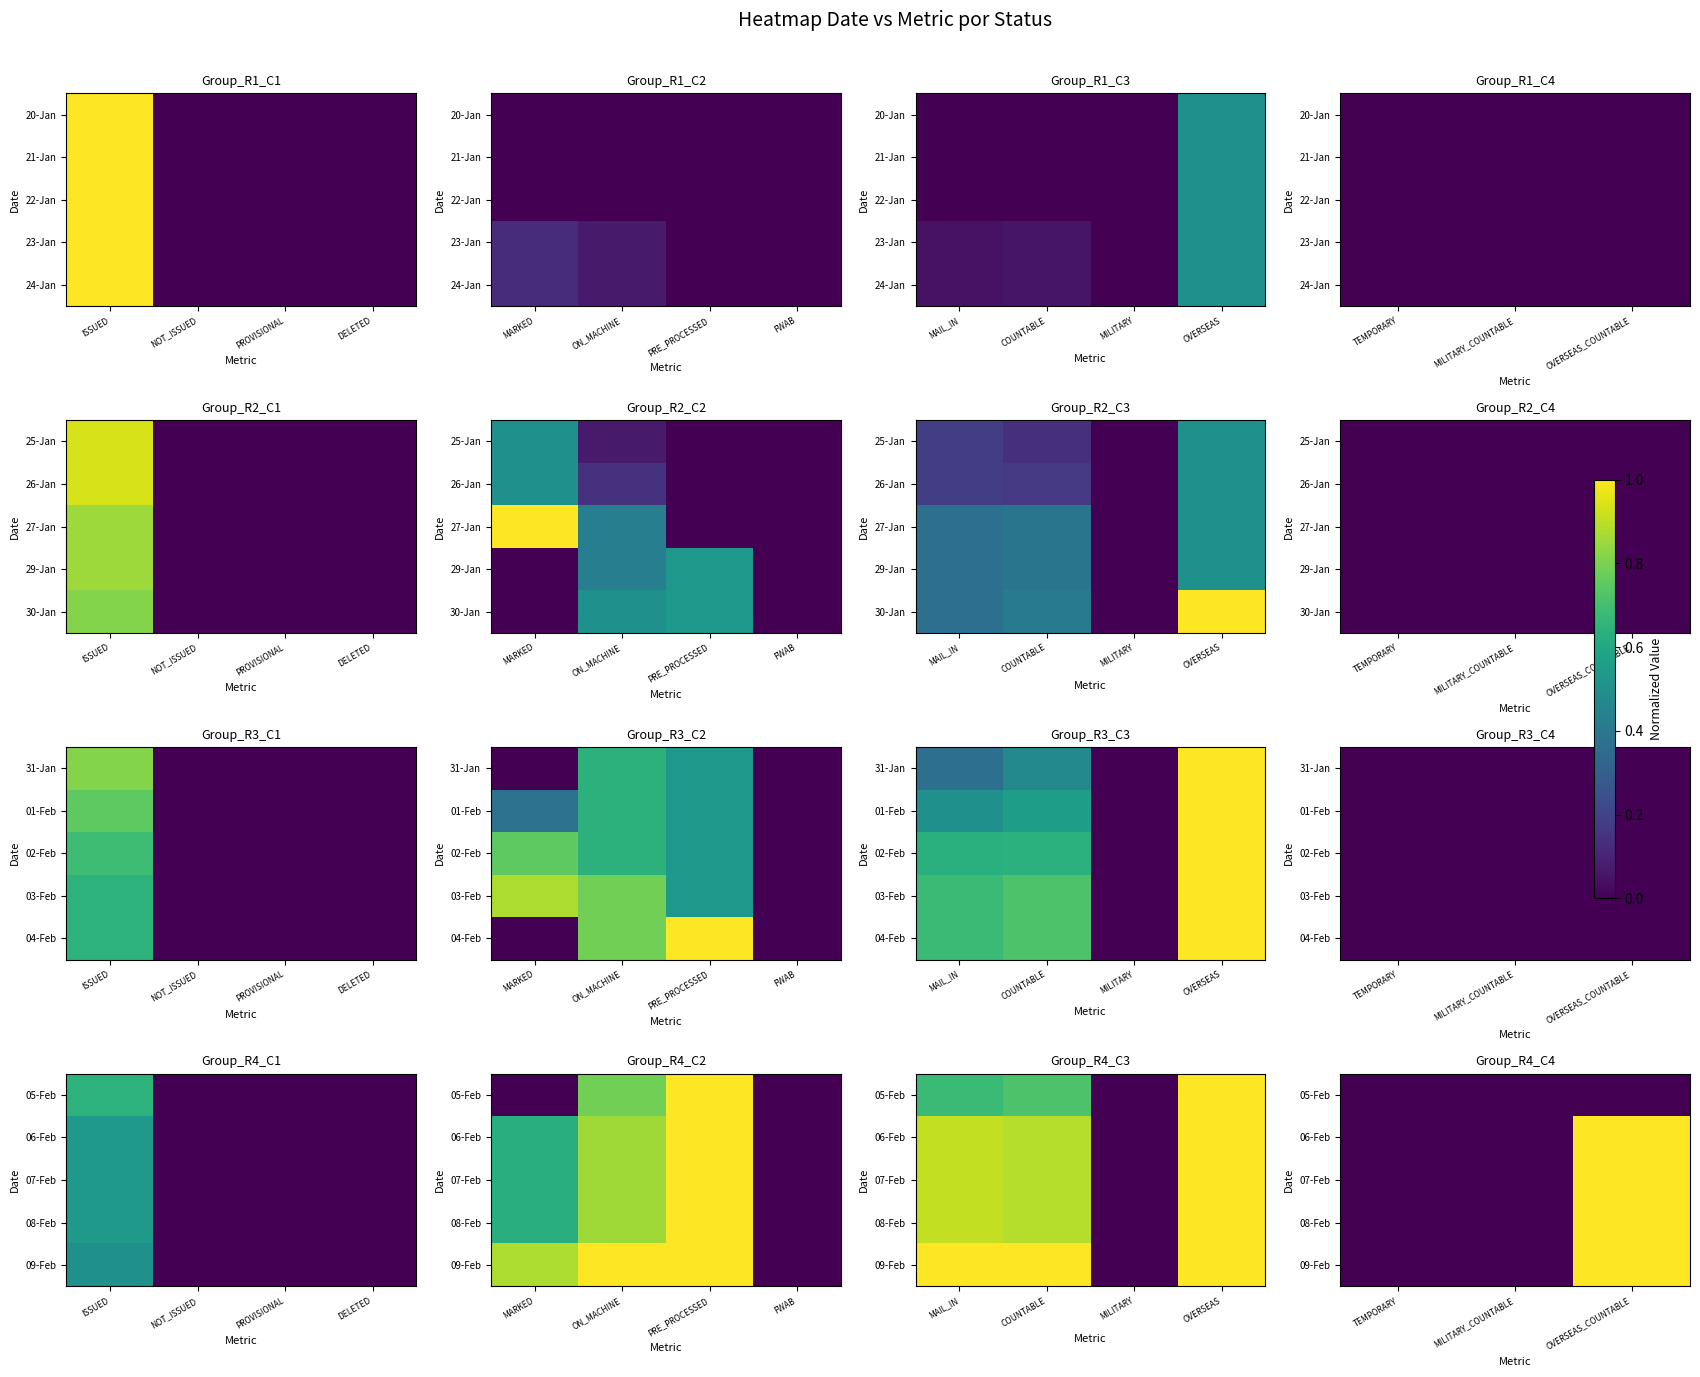

True or false: 09-Feb has a value of 1 at TEMPORARY.

False